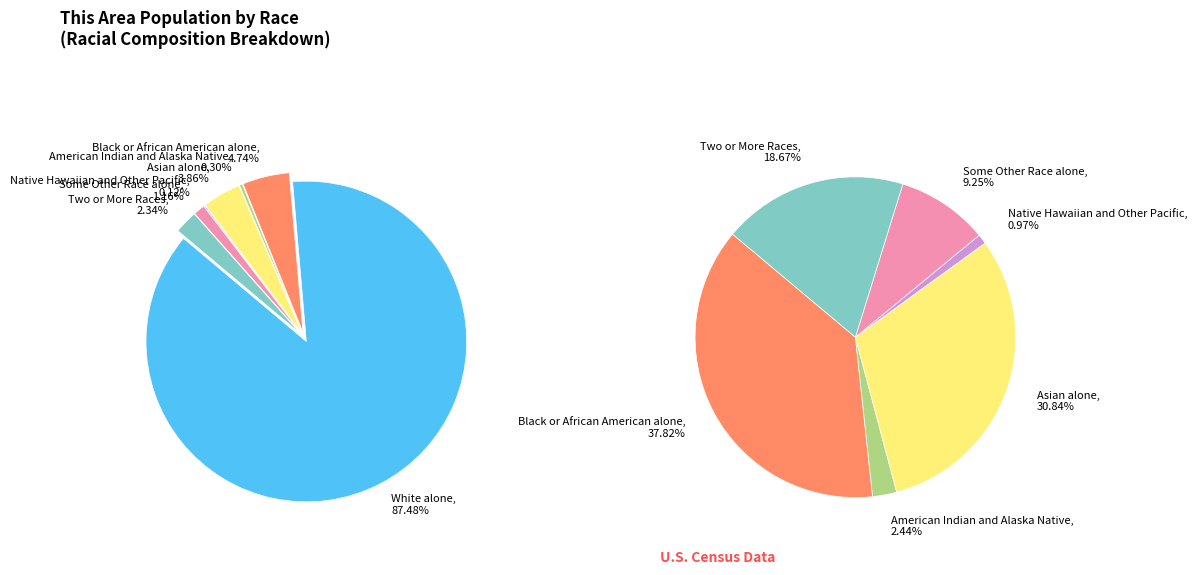

Combined, do American Indian and Alaska Native and Some Other Race alone account for over 50%?

No